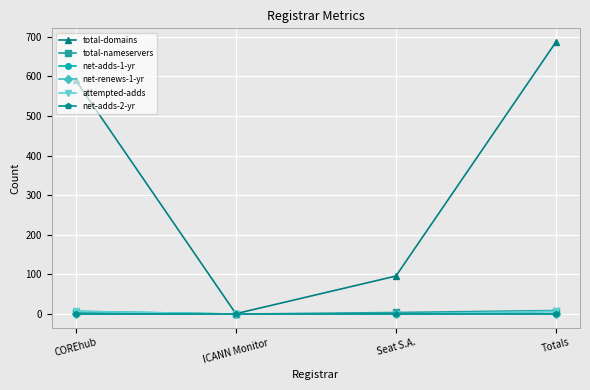

Is this an area chart (filled region under the line)?

No